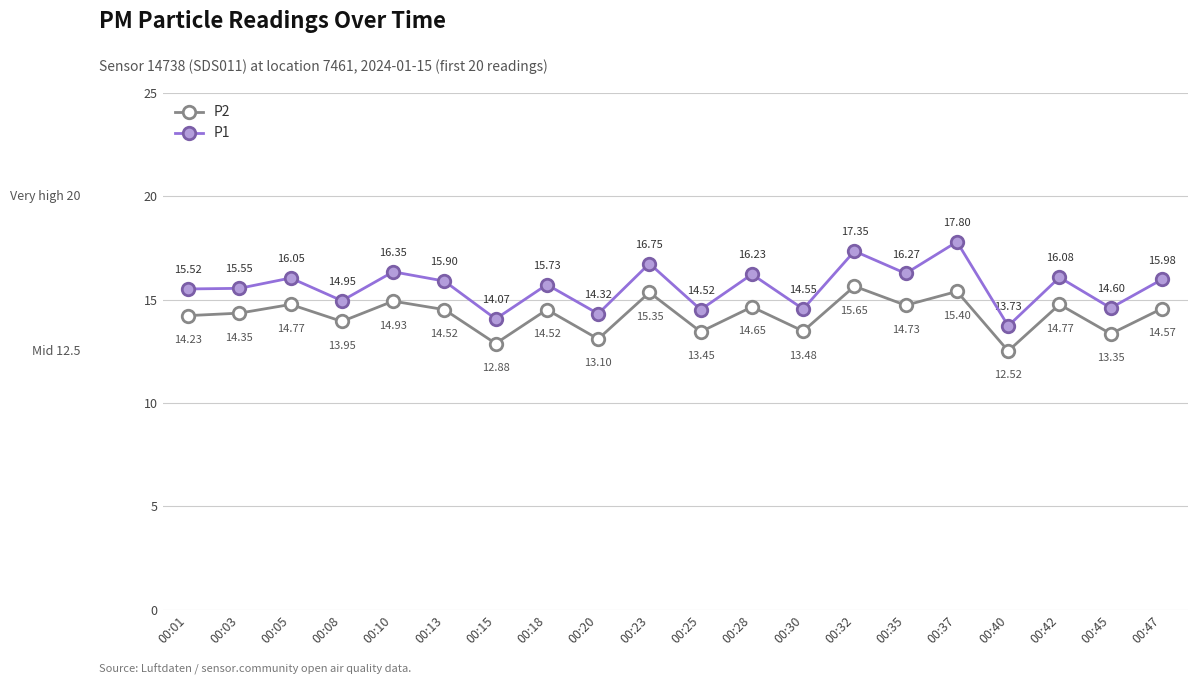

Does the chart have visible grid lines?

Yes